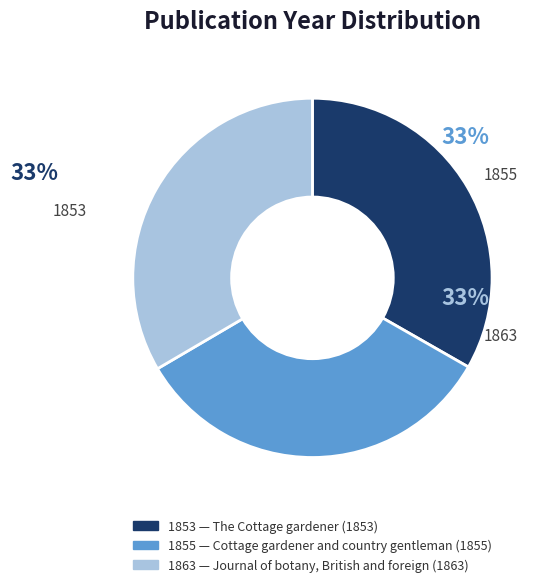

Is there a majority slice in this chart?

No